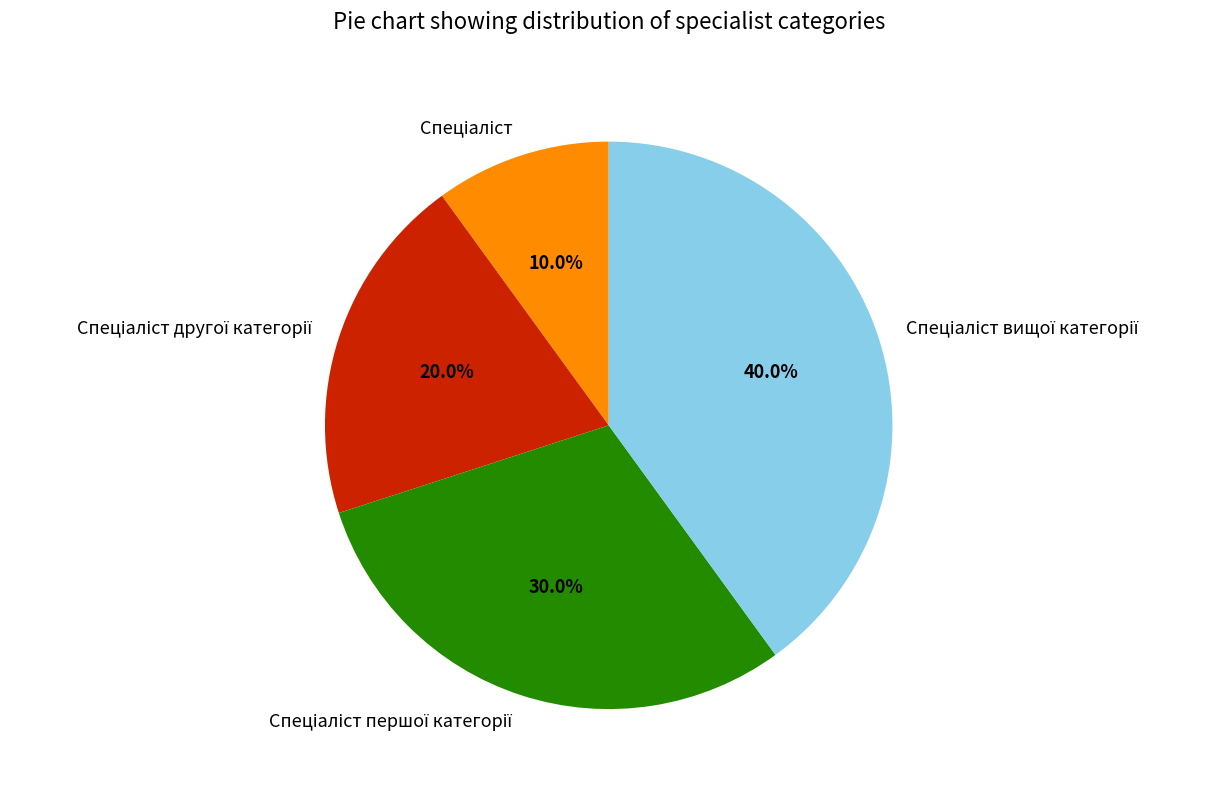

Is there a majority slice in this chart?

No